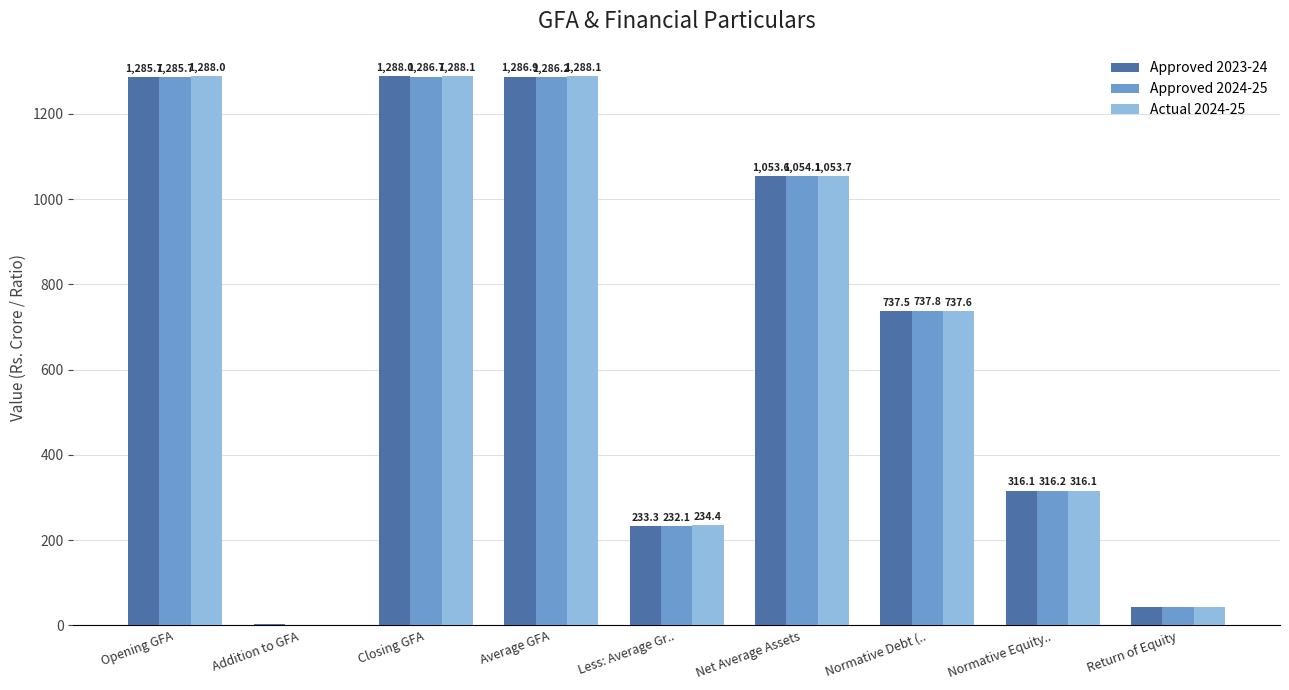

What is the difference between the Approved 2024-25 values at Return of Equity and Normative Debt (..?

693.6